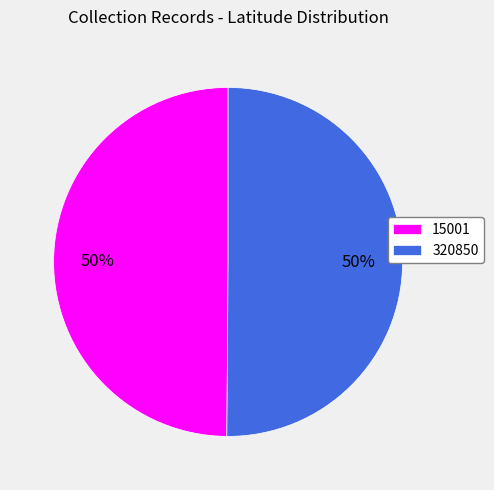

To the nearest percent, what percentage of the pie is 15001?

50%